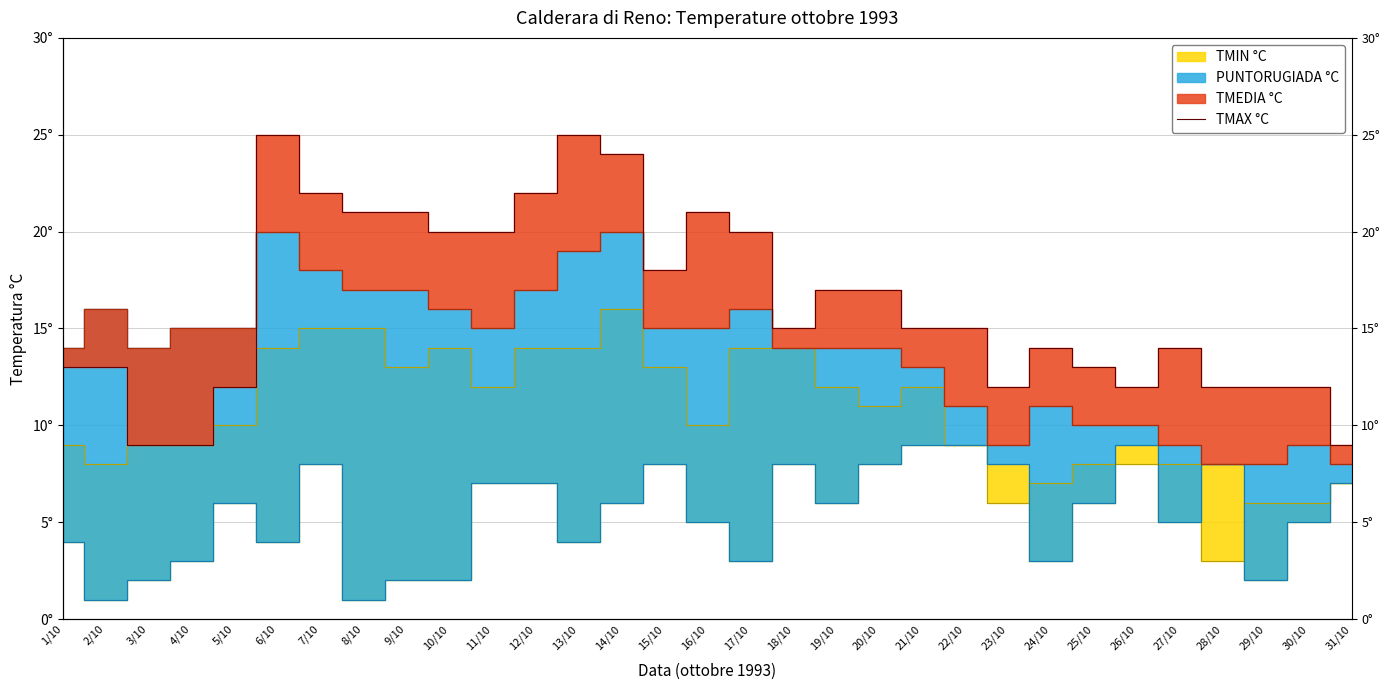

What is the approximate value at 14/10, to the nearest 5?

25